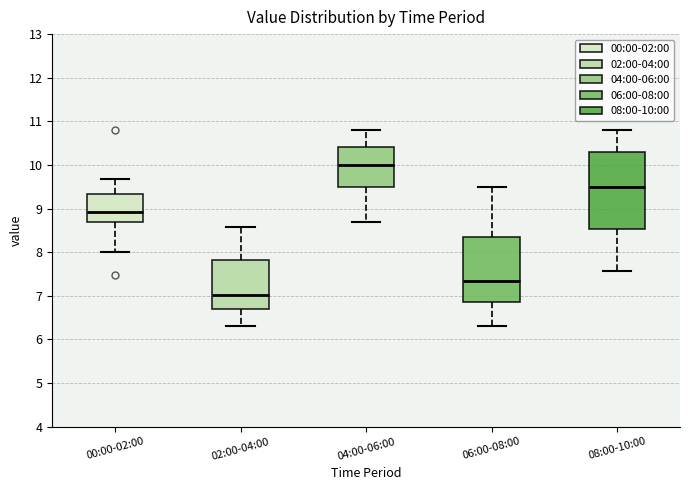

Where is the lower edge of the box for 04:00-06:00 on the y-axis? The values are not printed on the chart, so give them approximately, as read against the axis.

9.5